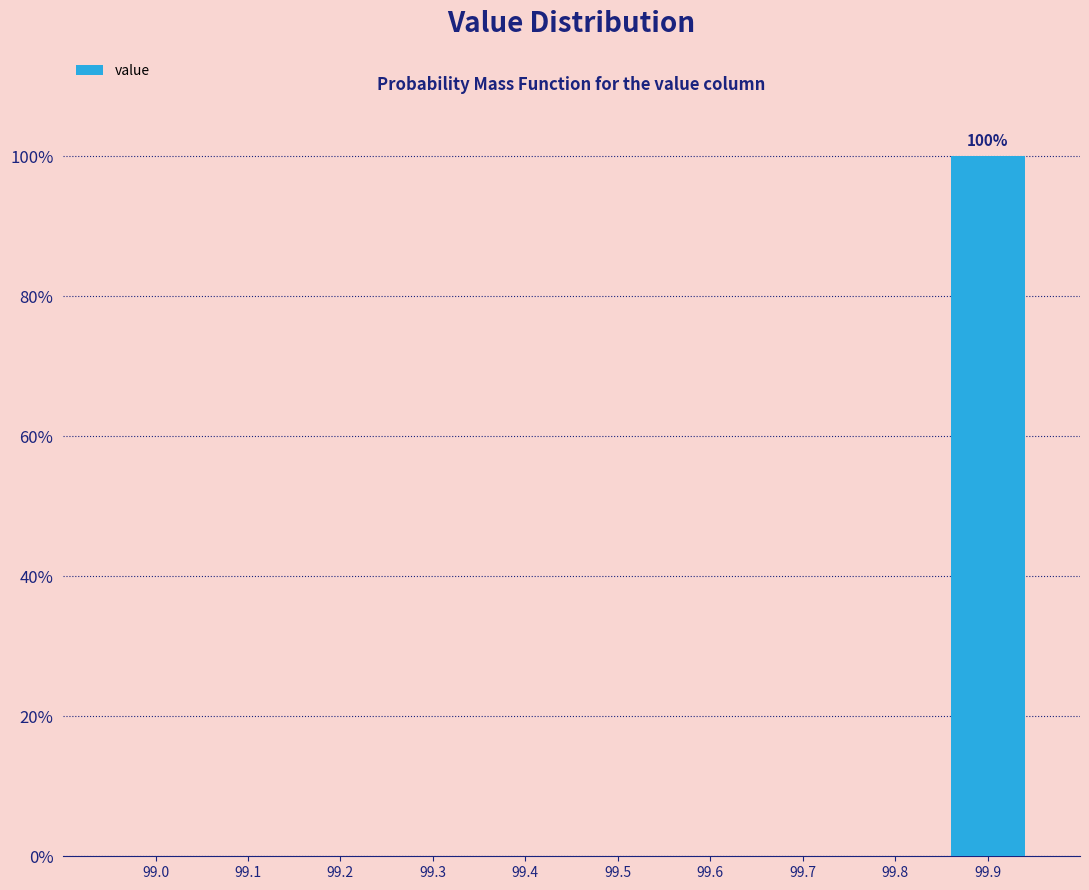

Reading left to right, extract all data points from this chart.

99.0=0	99.1=0	99.2=0	99.3=0	99.4=0	99.5=0	99.6=0	99.7=0	99.8=0	99.9=100